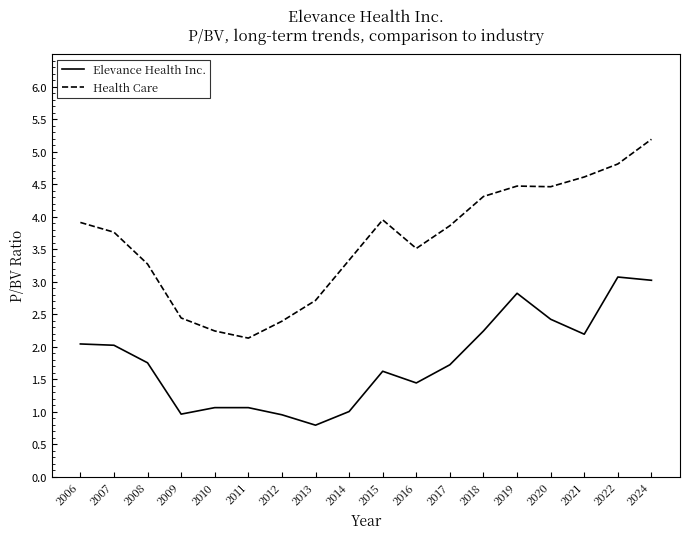

The Health Care series shows 3.3 at 2014. True or false?

True